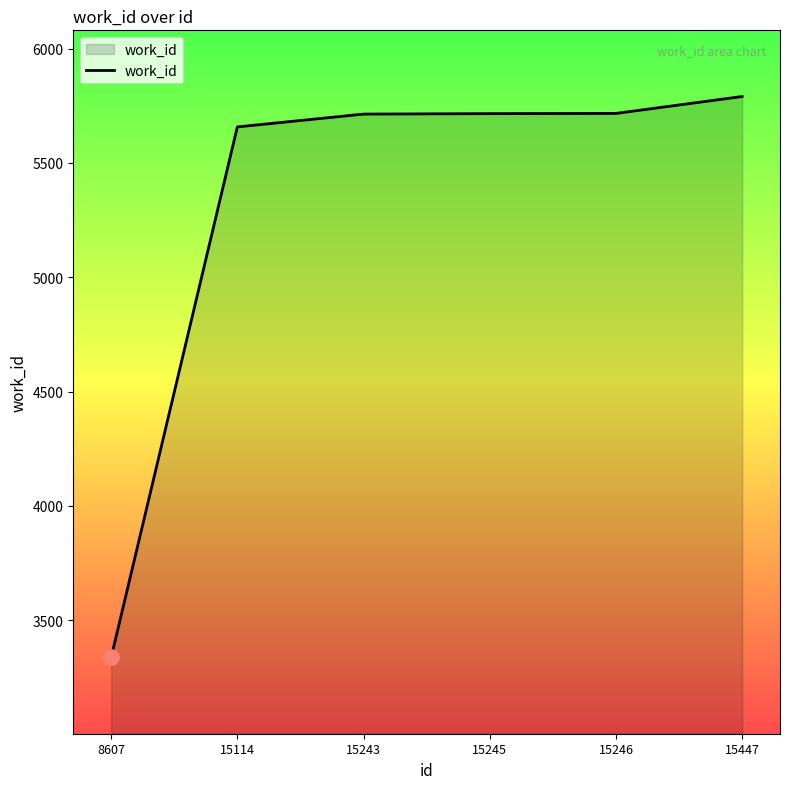

What is the change in value from 15243 to 15447?

+77